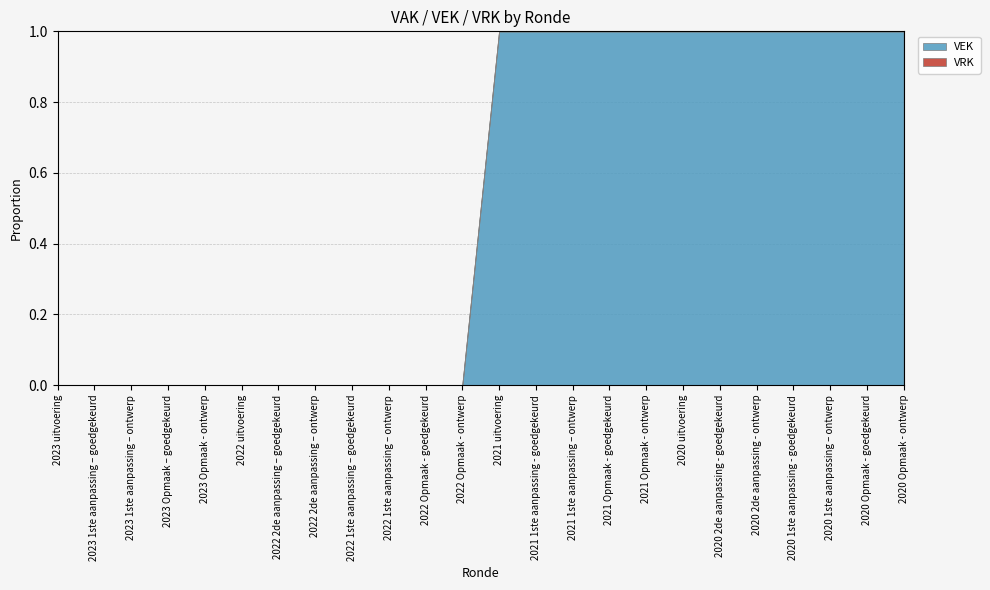

Reading left to right, extract all data points from this chart.

VEK: 0	0	0	0	0	0	0	0	0	0	0	0	1308	1290	1290	1282	1282	1268	1258	1258	1258	1258	1258	1258
VRK: 0	0	0	0	0	0	0	0	0	0	0	0	0	0	0	0	0	0	0	0	0	0	0	0